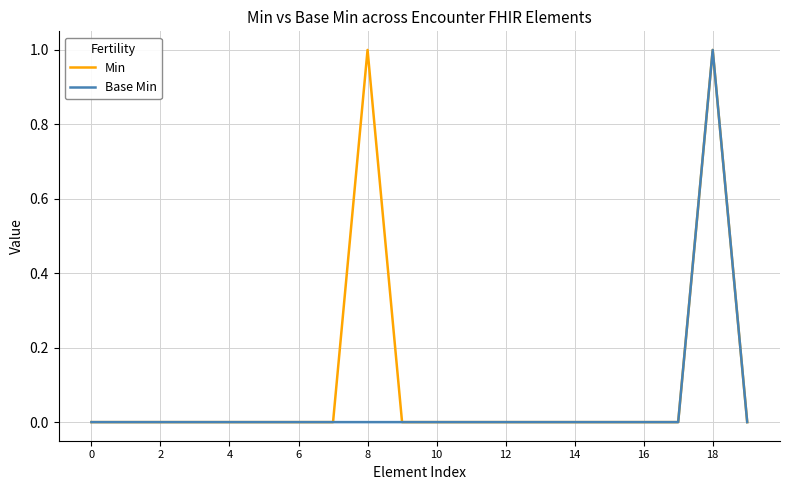

Which series has the largest total across all categories?

Min